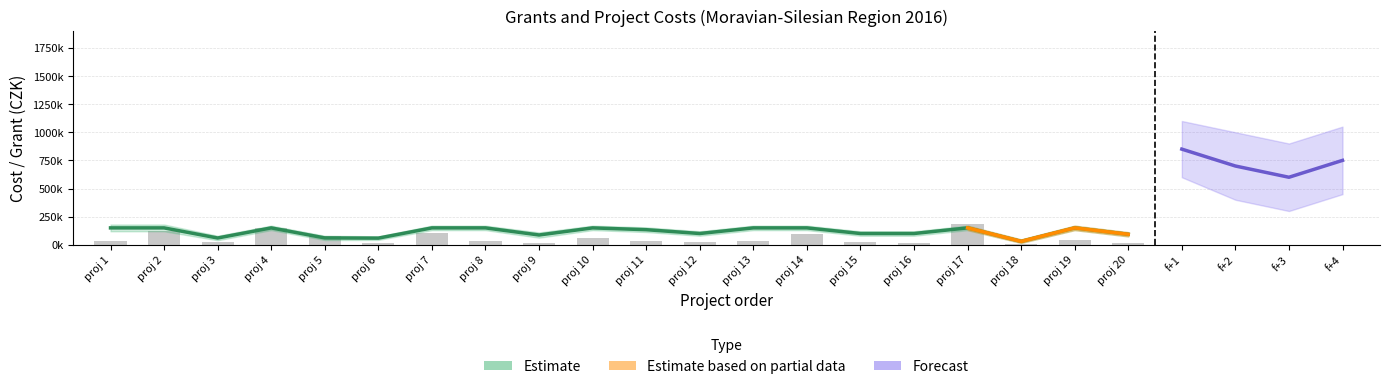

Between proj 16 and proj 11, which is larger?

proj 11